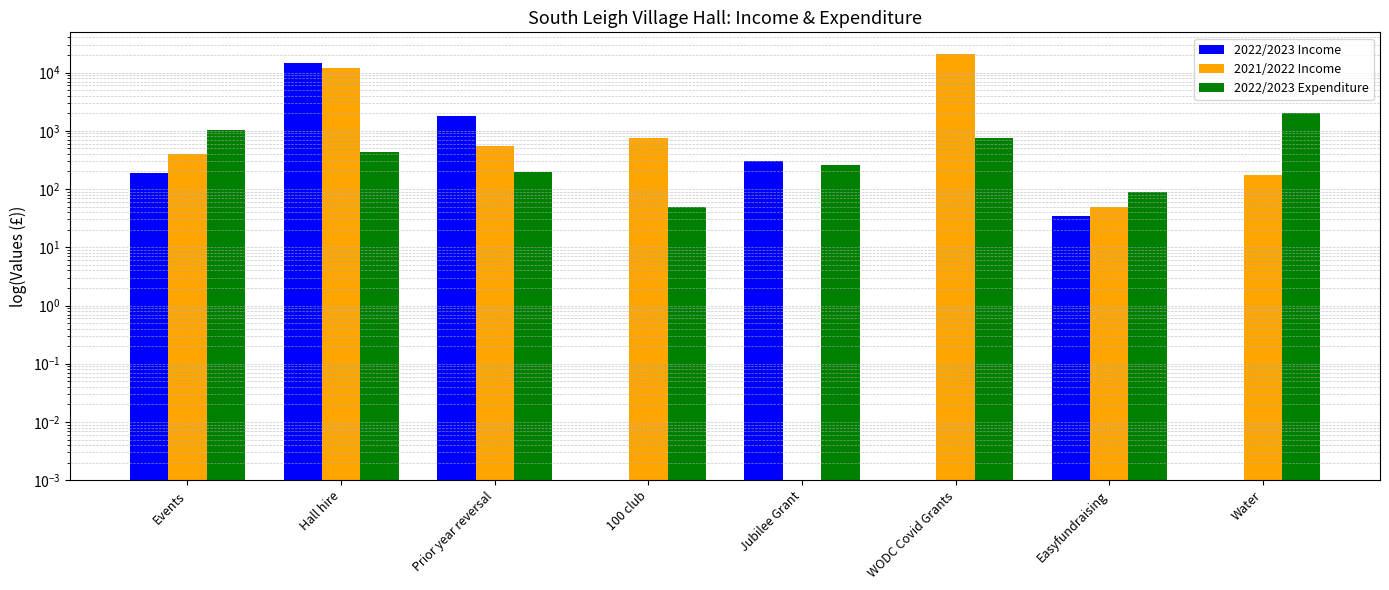

Reading left to right, list all the values displayed in this chart.

2022/2023 Income: Events=185.5	Hall hire=14570.5	Prior year reversal=1820.0	100 club=0.0	Jubilee Grant=300.0	WODC Covid Grants=0.0	Easyfundraising=34.3	Water=0.0
2021/2022 Income: Events=395.1	Hall hire=11880.1	Prior year reversal=550.0	100 club=744.0	Jubilee Grant=0.0	WODC Covid Grants=21110.2	Easyfundraising=49.4	Water=171.6
2022/2023 Expenditure: Events=1034.8	Hall hire=433.4	Prior year reversal=199.7	100 club=50.0	Jubilee Grant=256.6	WODC Covid Grants=765.0	Easyfundraising=90.0	Water=2003.7